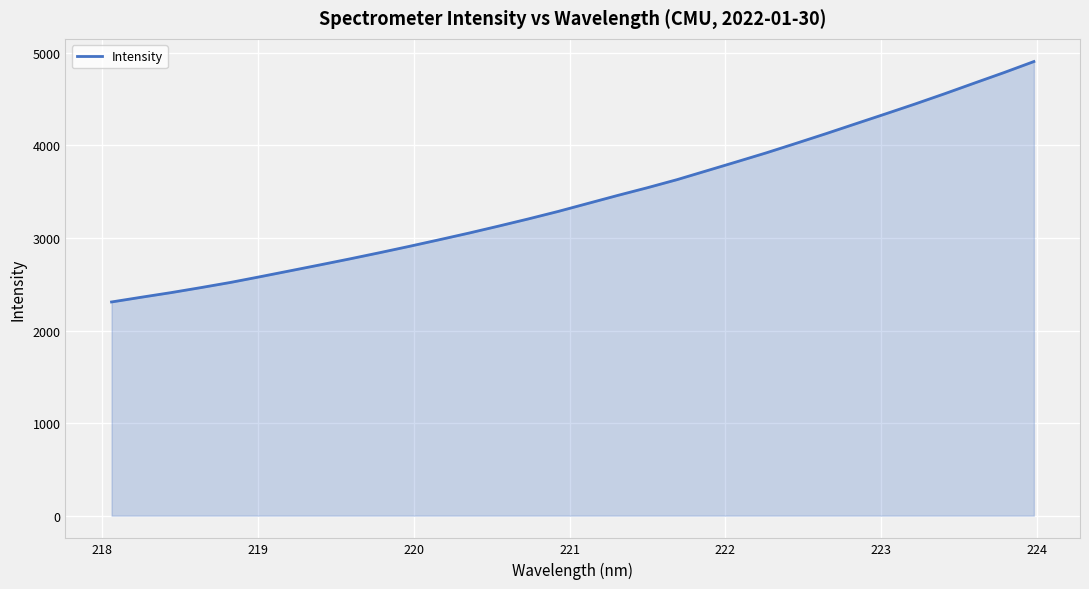

What is the maximum value shown in the chart?

4905.2